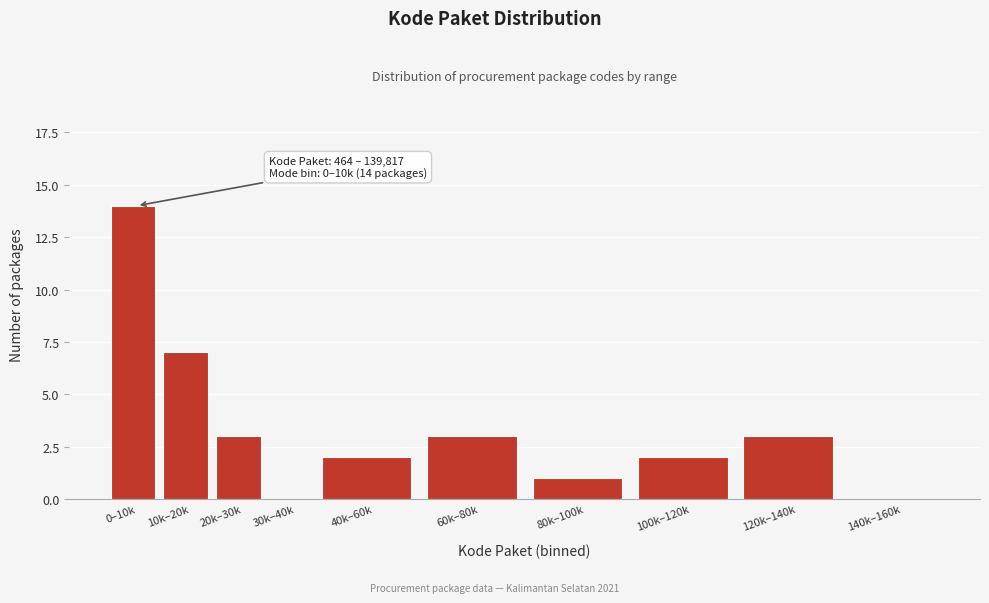

Reading left to right, what are all the values shown in this chart?

0–10k=14	10k–20k=7	20k–30k=3	30k–40k=0	40k–60k=2	60k–80k=3	80k–100k=1	100k–120k=2	120k–140k=3	140k–160k=0